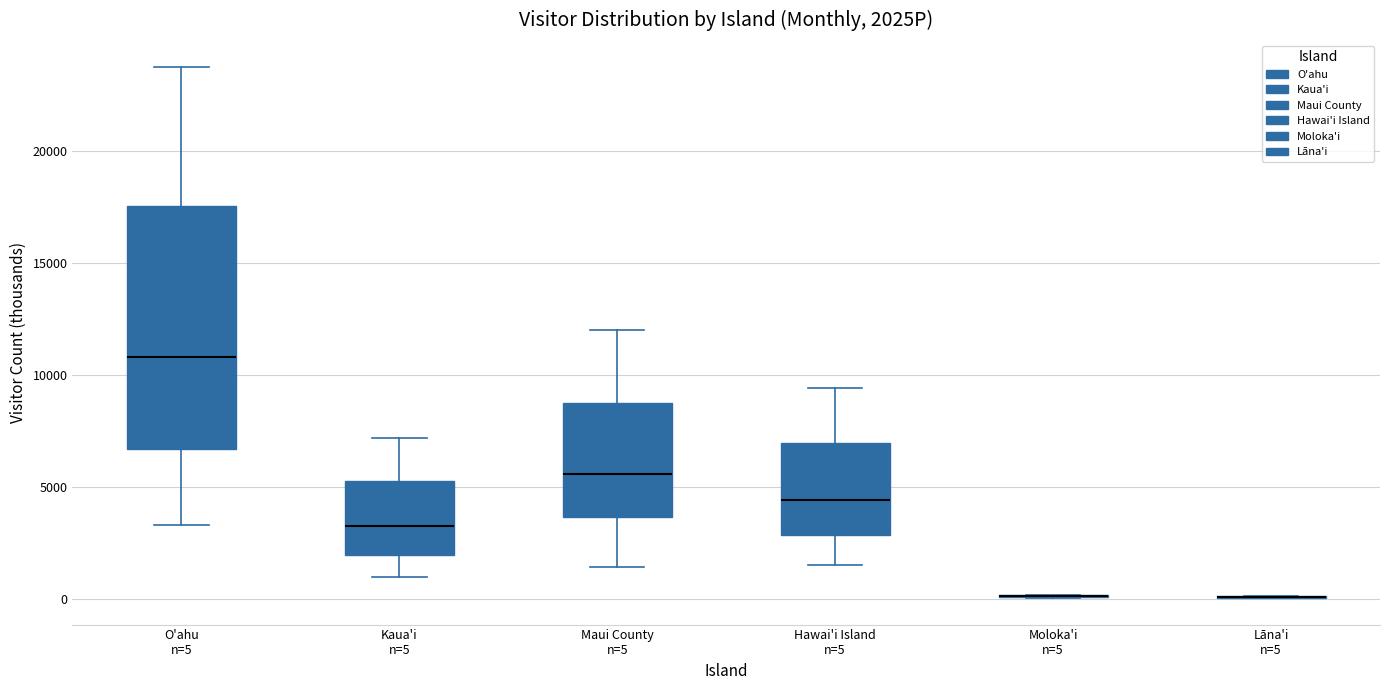

Which box is the tallest, from its lower edge to its upper edge?

O'ahu n=5